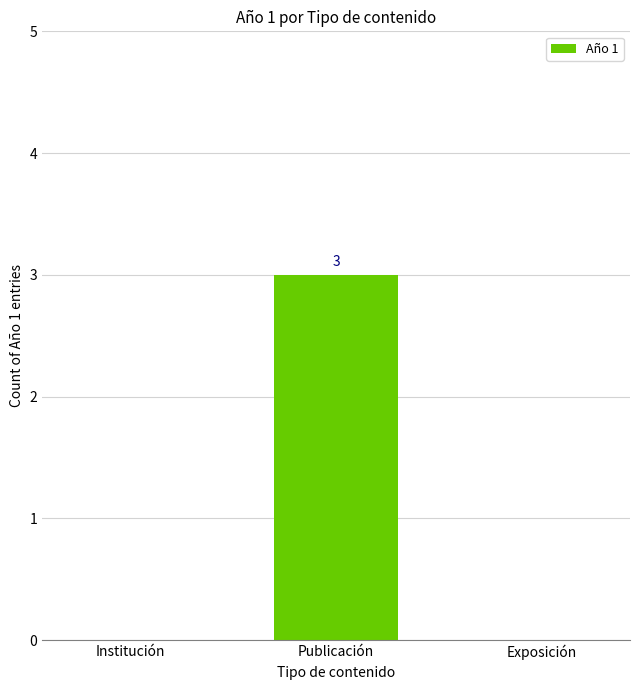

At which category does the chart reach its peak across all series?

Publicación